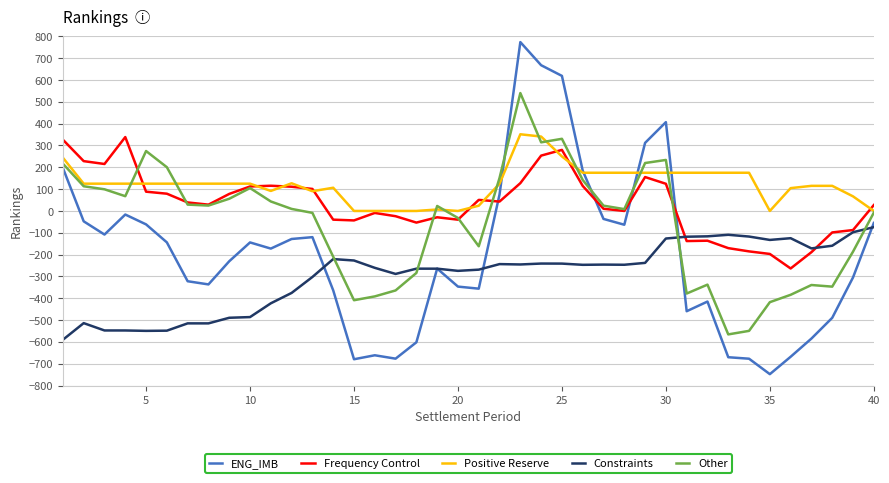

What is the highest value of the Other series?

540.1